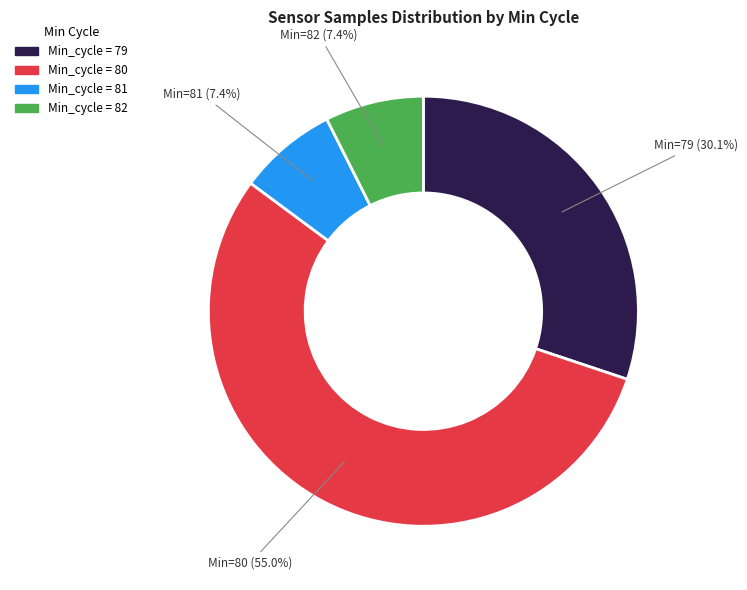

Is there any slice that represents more than half of the pie?

Yes